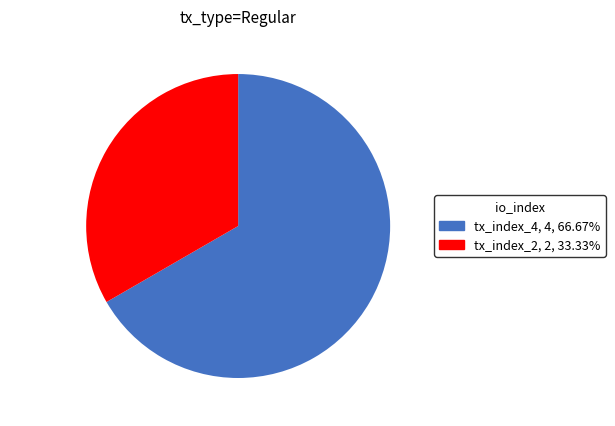

Do tx_index_4 and tx_index_2 together represent more than half of the pie?

Yes